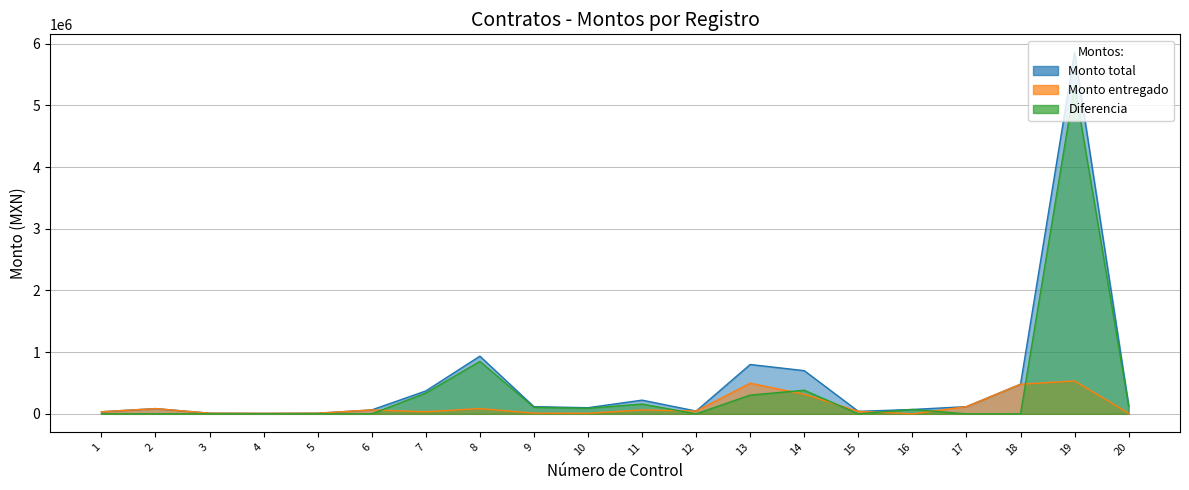

Between 2 and 15, which series saw the biggest shift?

Monto total